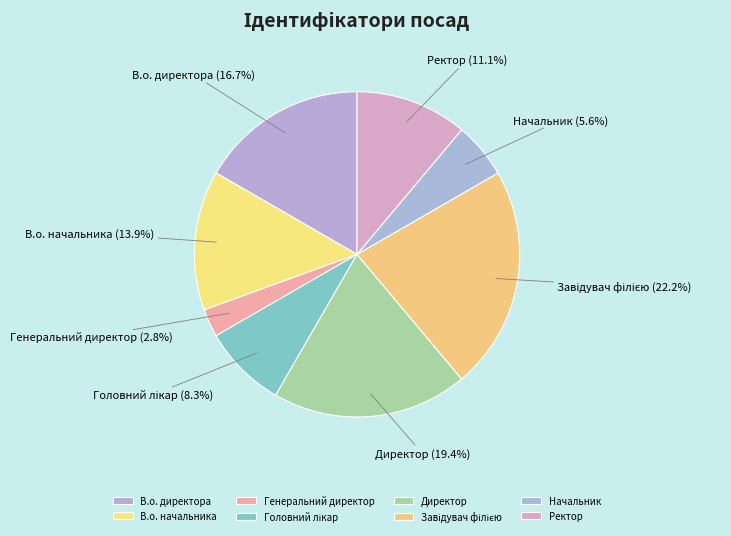

To the nearest percent, what is the difference between the largest and smallest slice percentages?

19%